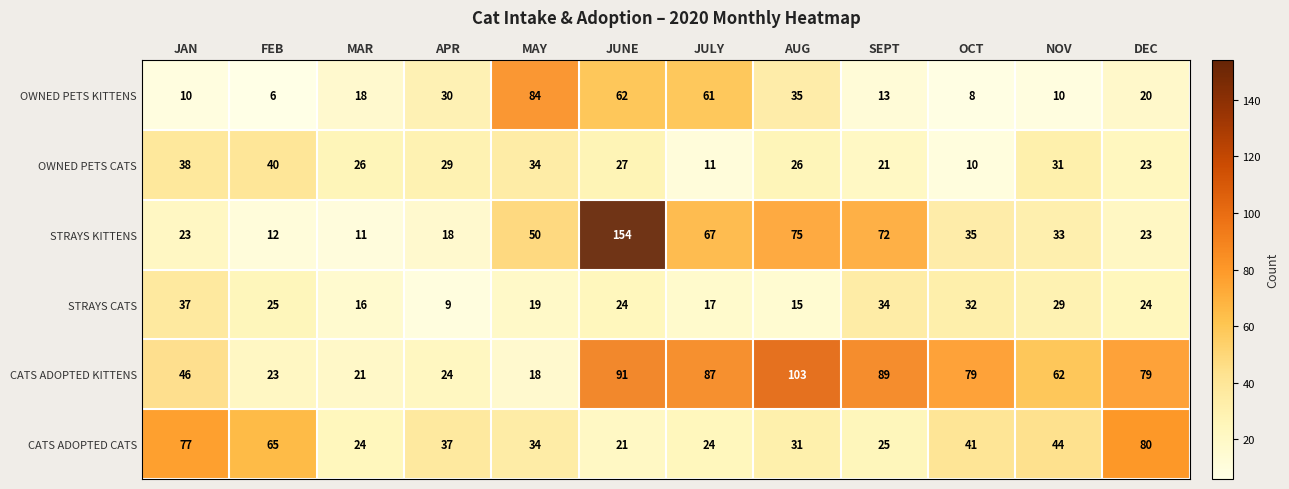

How many data points in CATS ADOPTED KITTENS are less than 79?

6